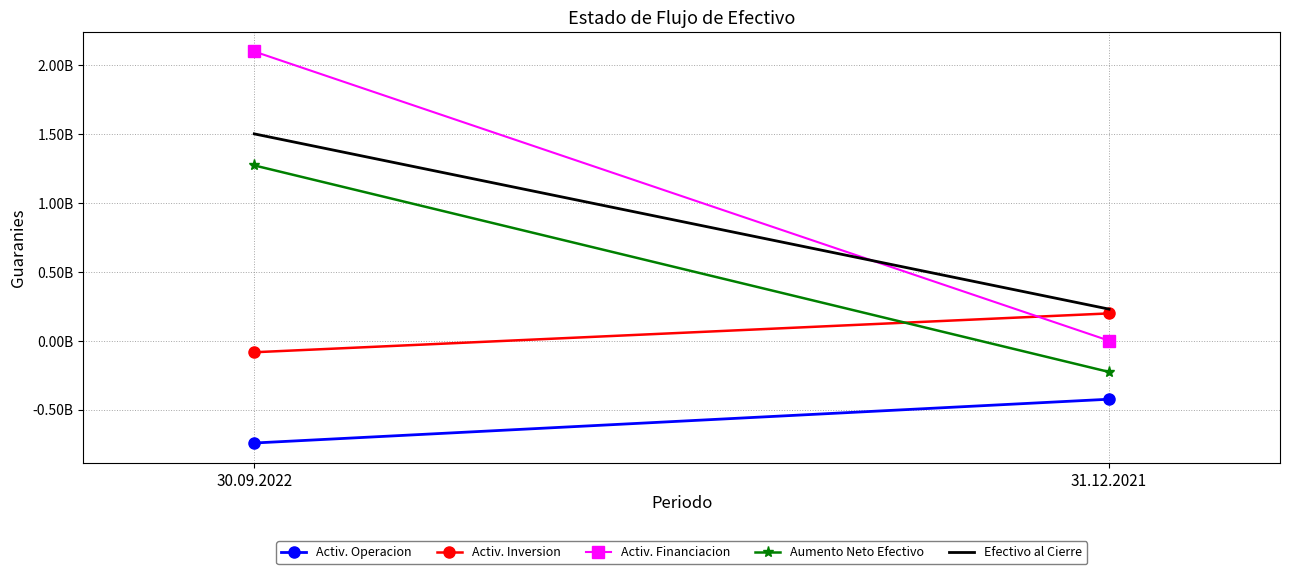

What is the average value of the Efectivo al Cierre series?

865433970